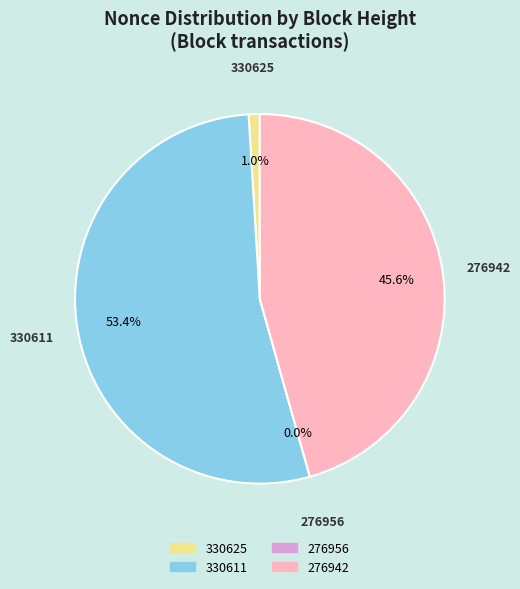

What is the ratio of the value at 330611 to the value at 330625?

55.0